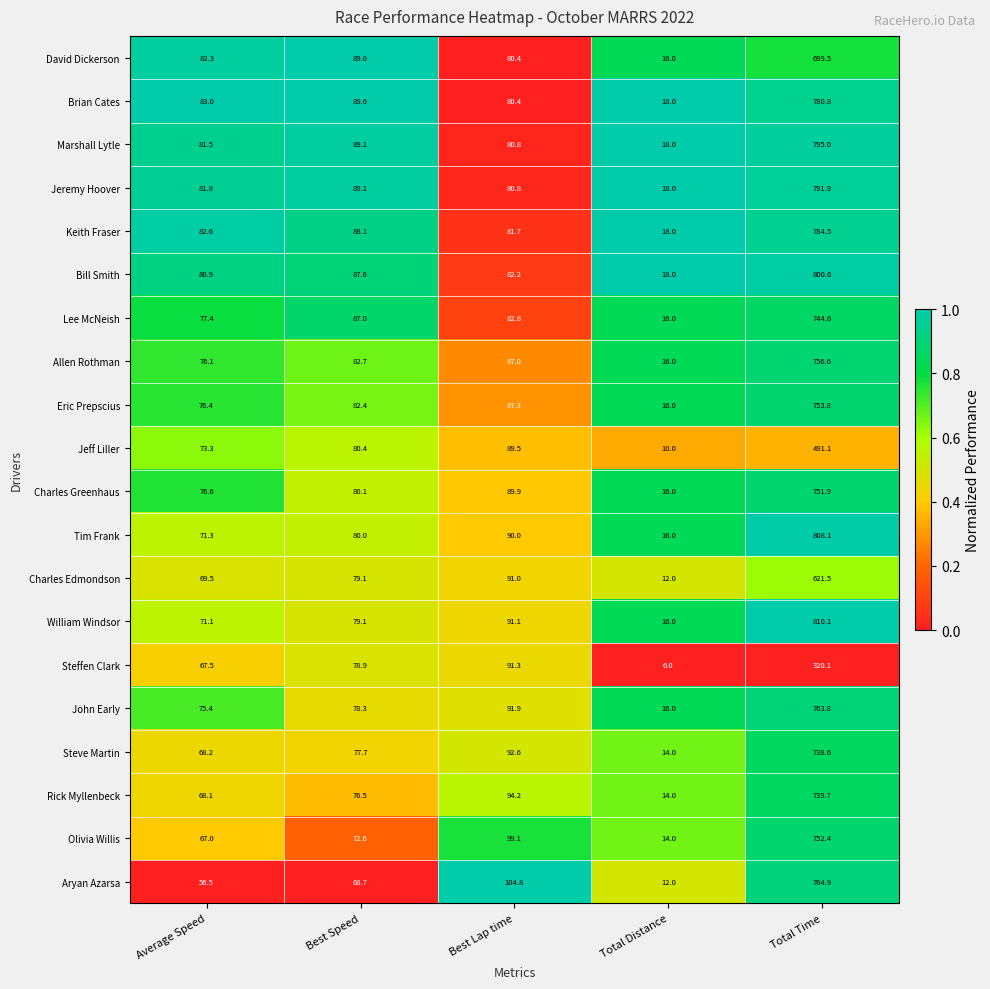

Between Average Speed and Total Distance, which series saw the biggest shift?

David Dickerson